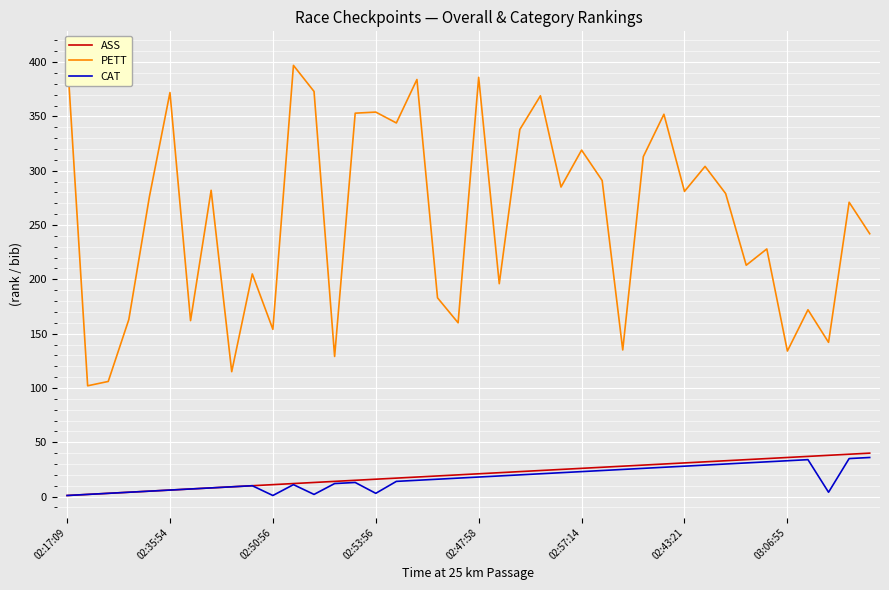

What is the difference between the CAT values at 31 and 16?

15